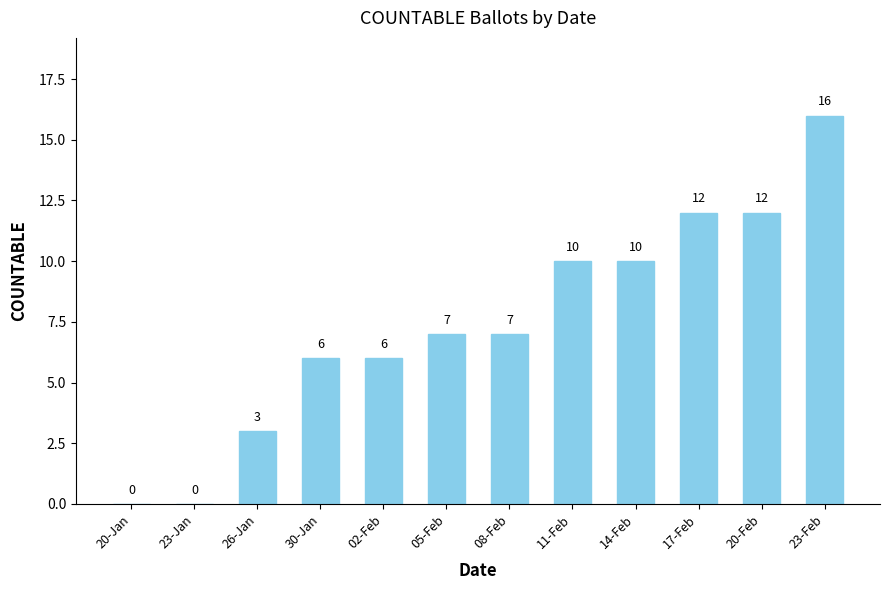

True or false: the data shows 16 at 23-Feb.

True